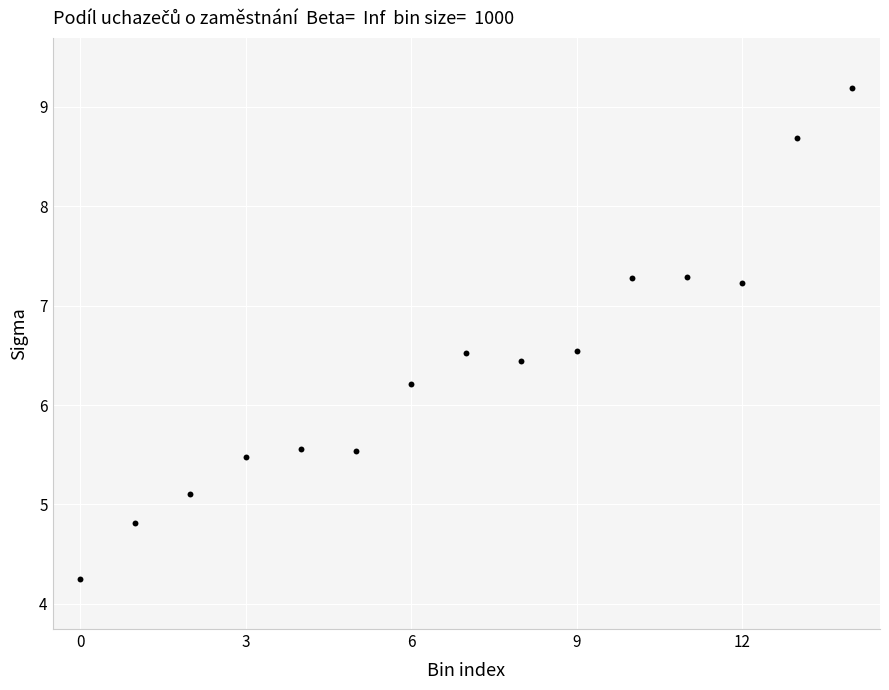

What is the range of Y values (max minus min)?

4.9